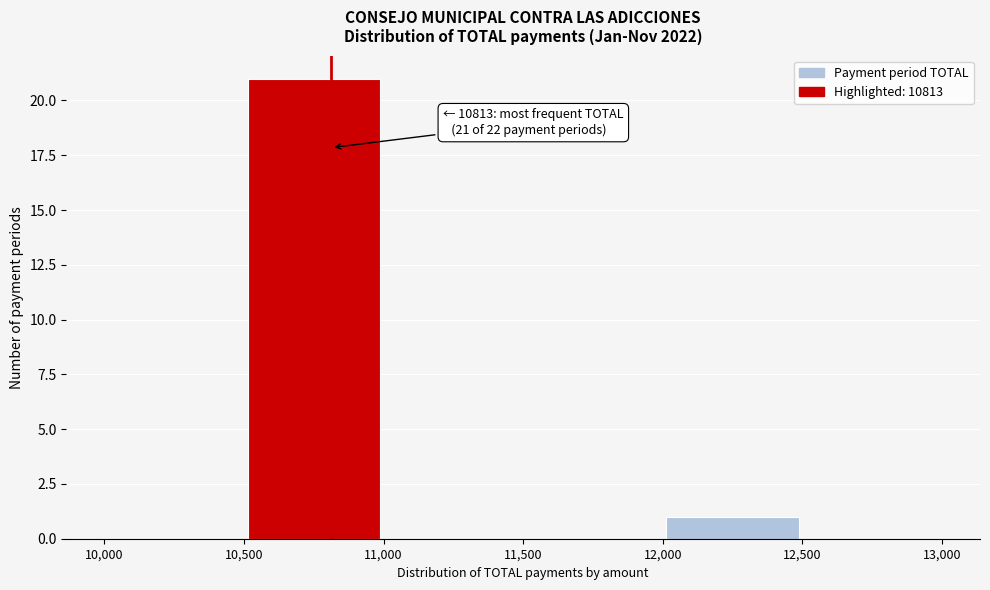

Over which range of the x-axis is the bar tallest?

10,500 to 11,000